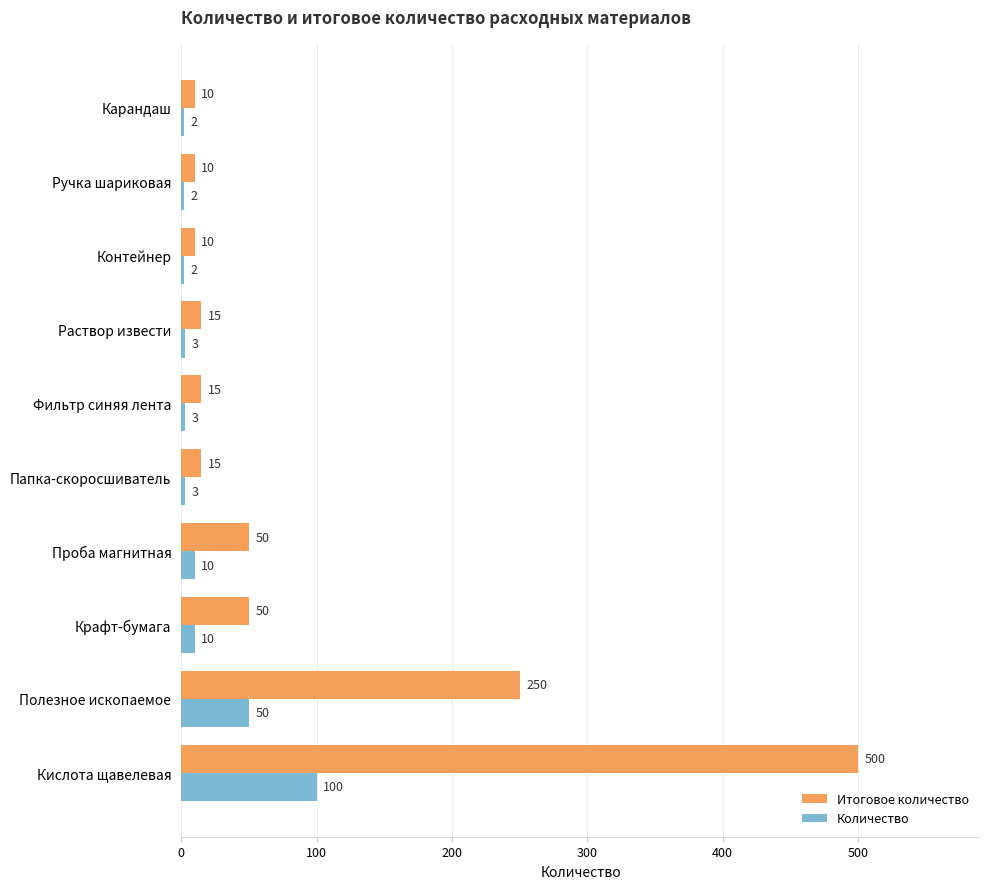

Which series has the largest range (max minus min)?

Итоговое количество